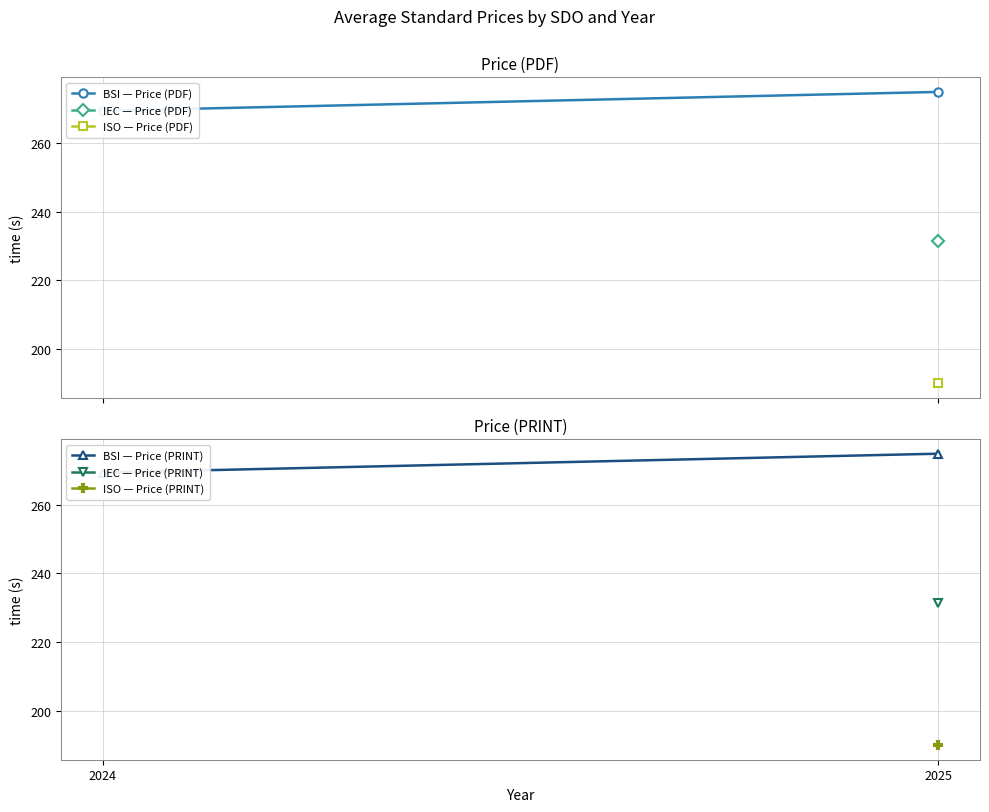

What is the total value across all series at 2025?

1392.4